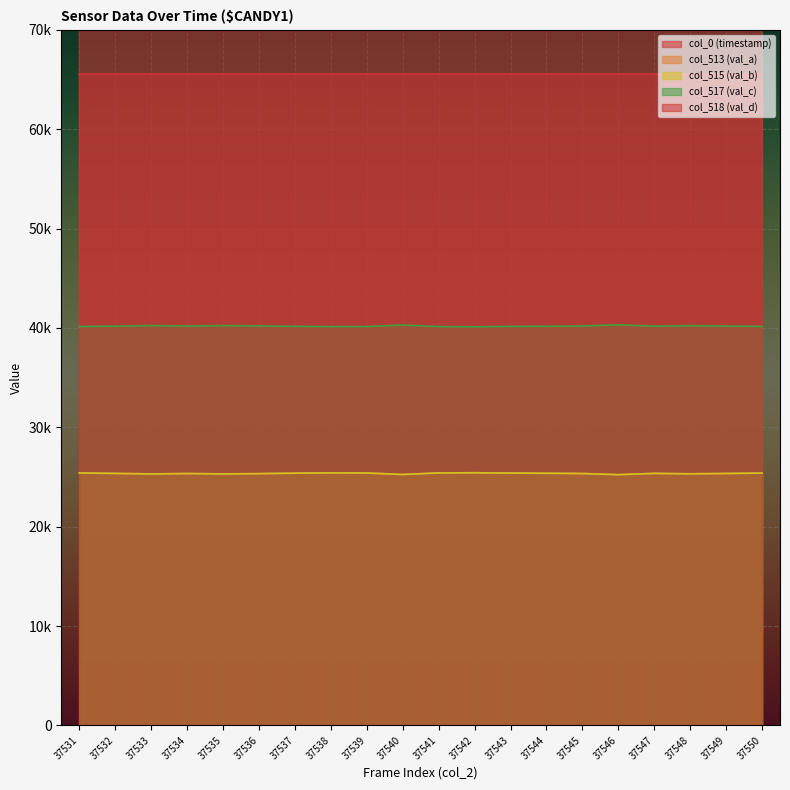

At which label is col_515 (val_b) closest to 25327?

37536